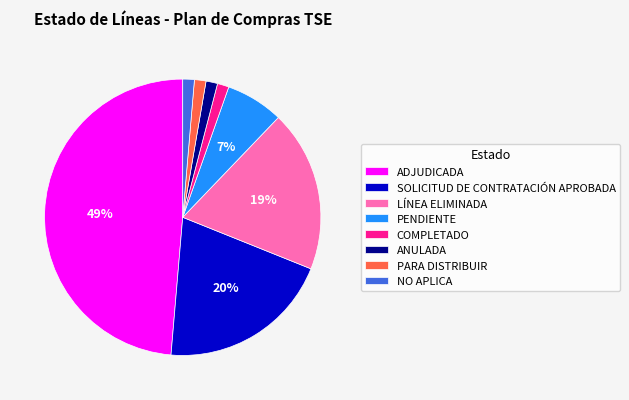

To the nearest percent, what is the average slice percentage?

12%